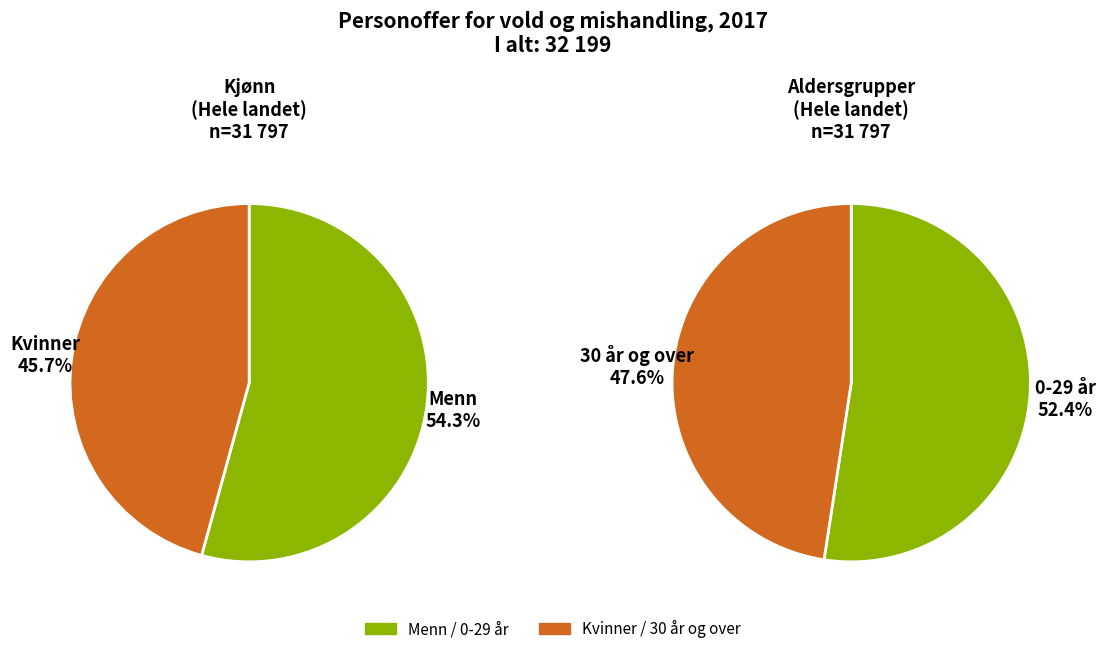

To the nearest percent, what is the average slice percentage?

50%